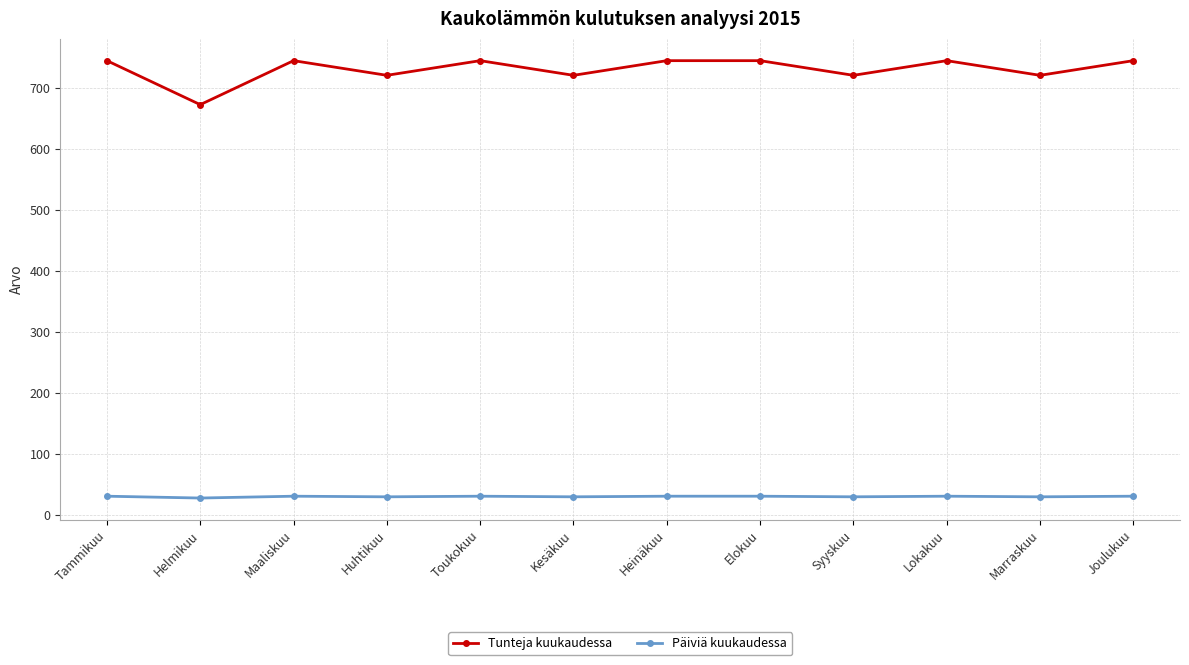

What is the spread (max minus min) of values at Heinäkuu?

713